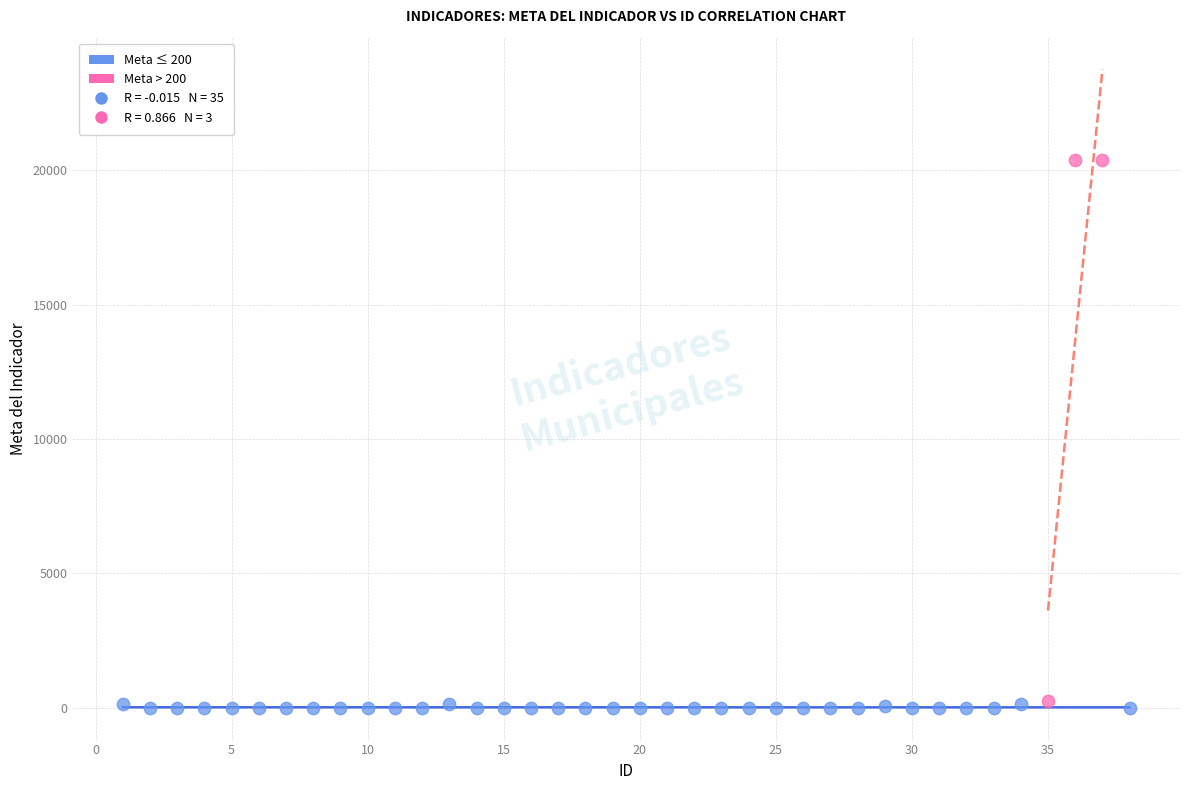

Which series contains the highest Y value?

Meta > 200